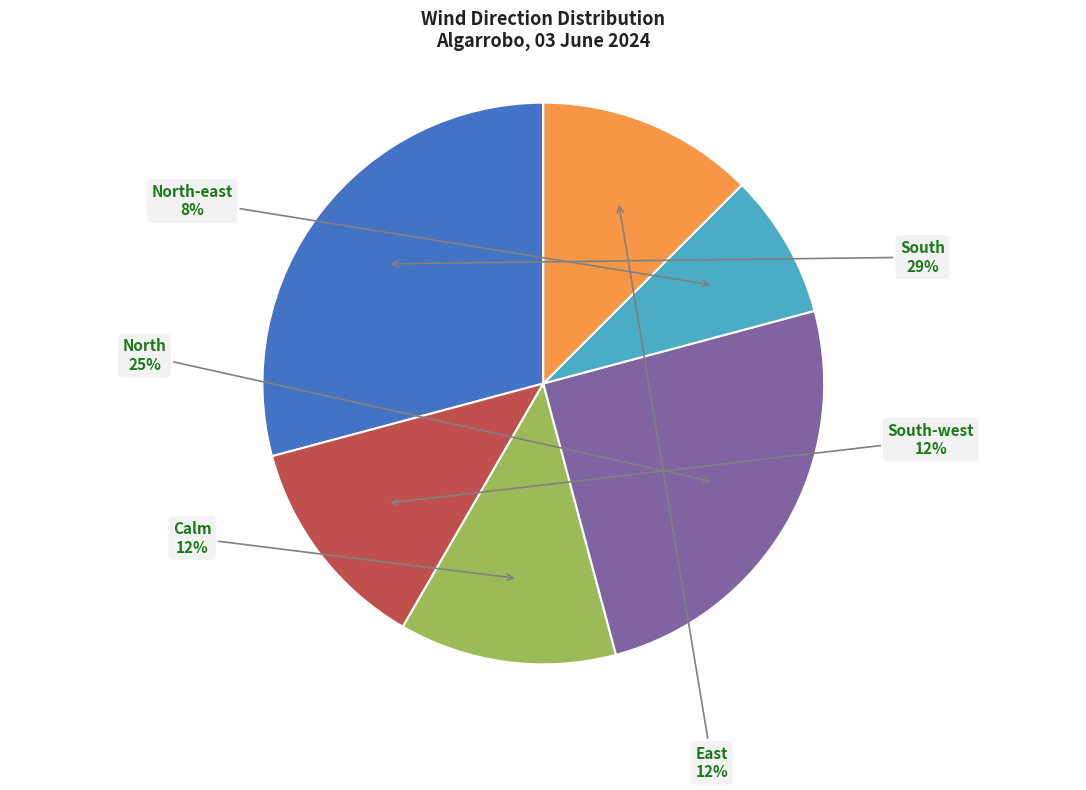

To the nearest percent, what is the difference between the largest and smallest slice percentages?

21%